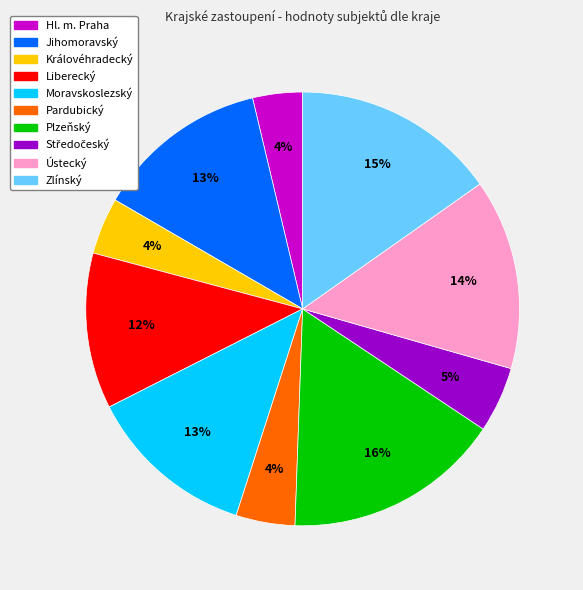

To the nearest percent, what is the combined percentage of Liberecký and Plzeňský?

28%